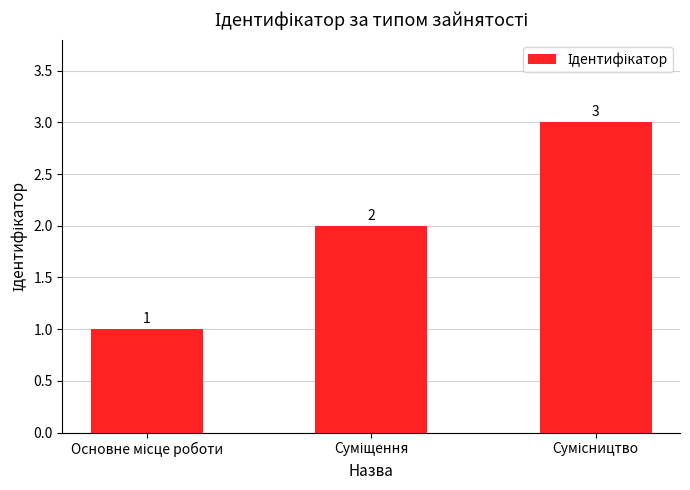

What is the maximum value shown in the chart?

3